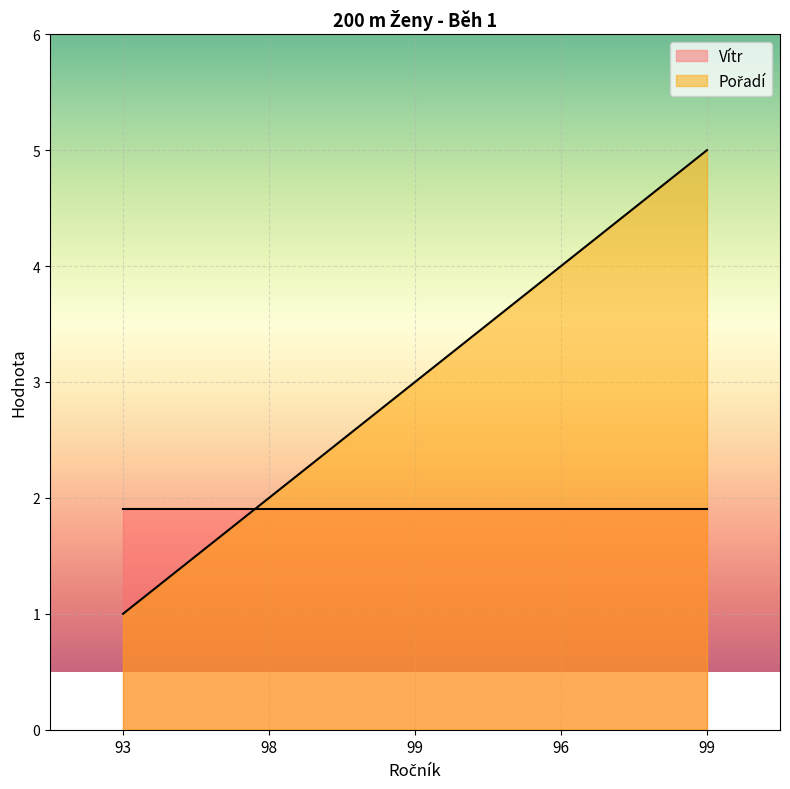

What is the maximum value shown in the chart?

5.0